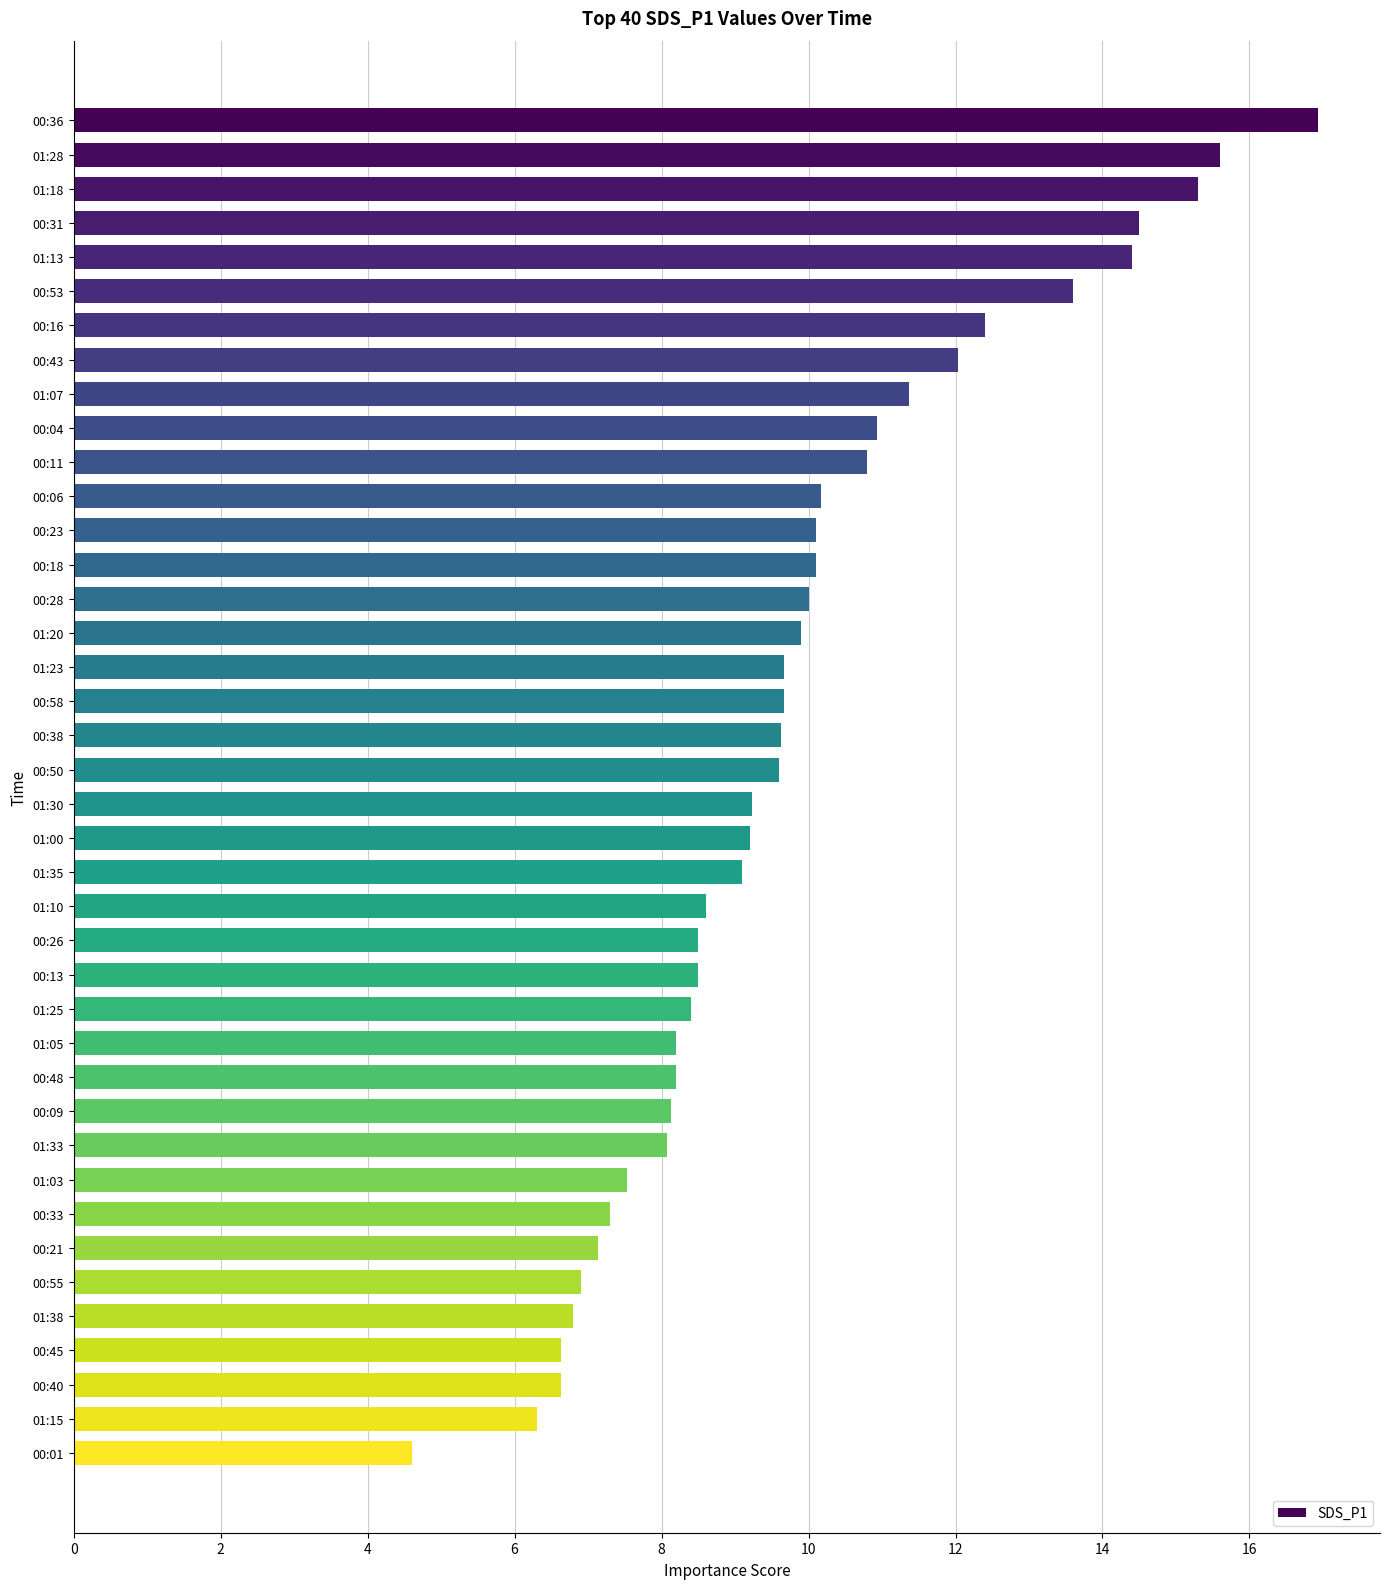

How many data points are less than 9?

17